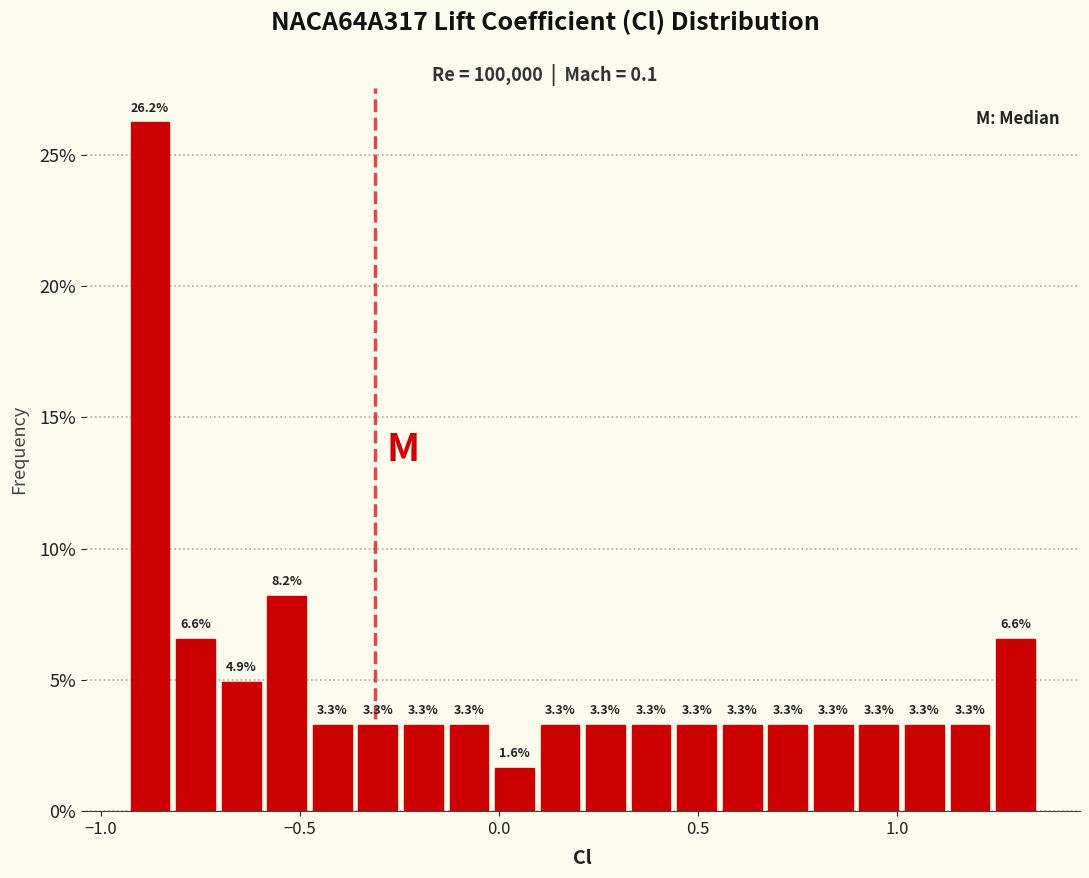

Around what value on the x-axis is the tallest bar? Give the approximate position of its centre, as read against the axis.

-0.90